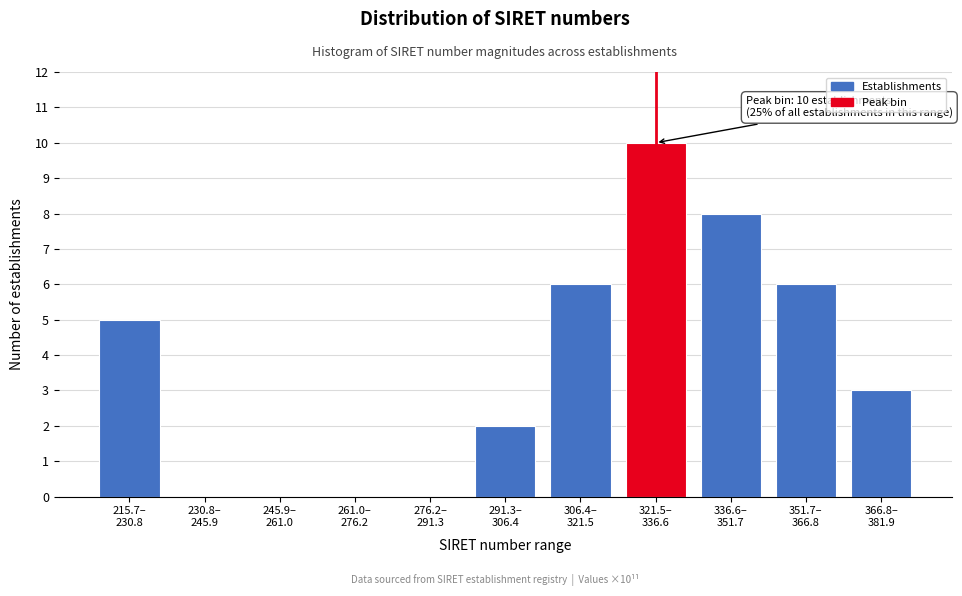

What is the greatest value displayed?

10